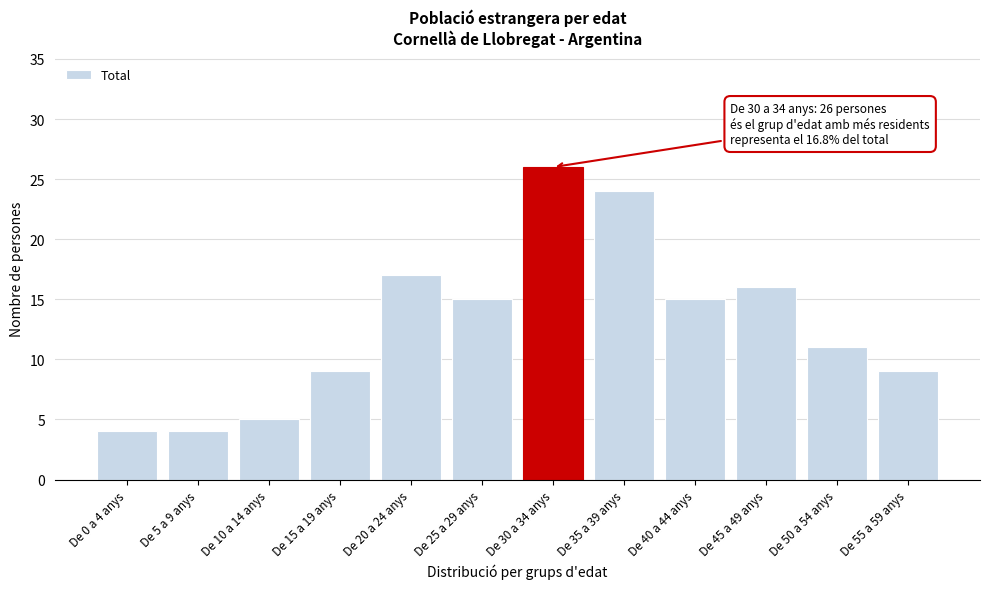

Reading left to right, transcribe all the data shown in this chart.

4	4	5	9	17	15	26	24	15	16	11	9